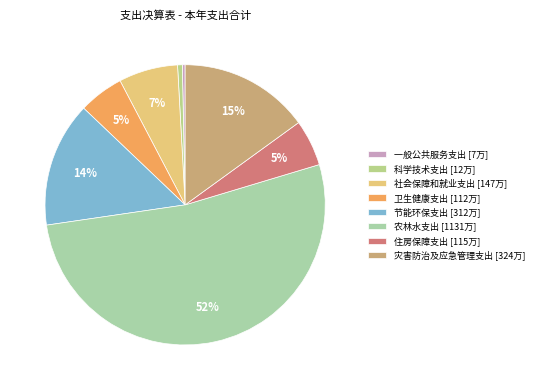

Count the number of slices in the pie.

8